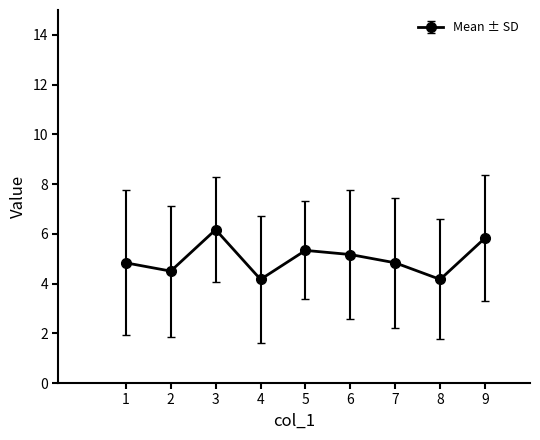

Reading left to right, what are all the values shown in this chart?

1=4.8	2=4.5	3=6.2	4=4.2	5=5.3	6=5.2	7=4.8	8=4.2	9=5.8